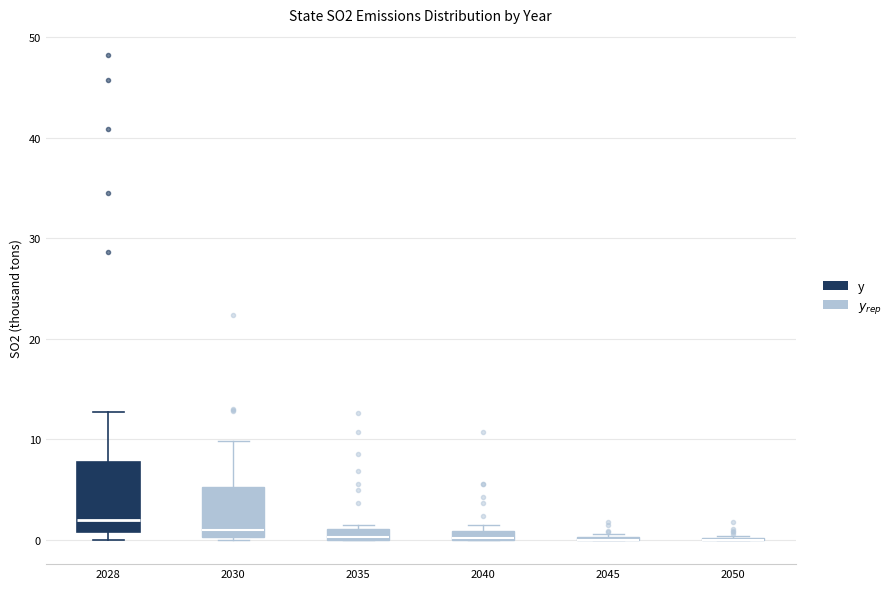

Comparing the boxes themselves (not the whiskers), which one is the tallest?

2028